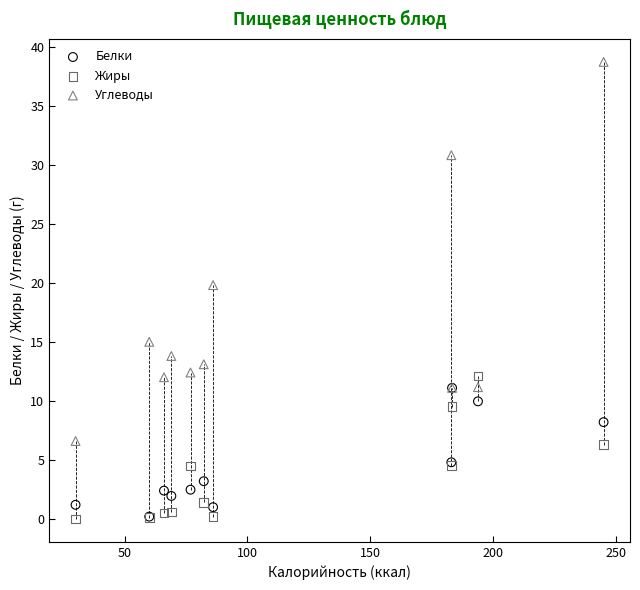

Across all series, what Y value is closest to 19?

19.8